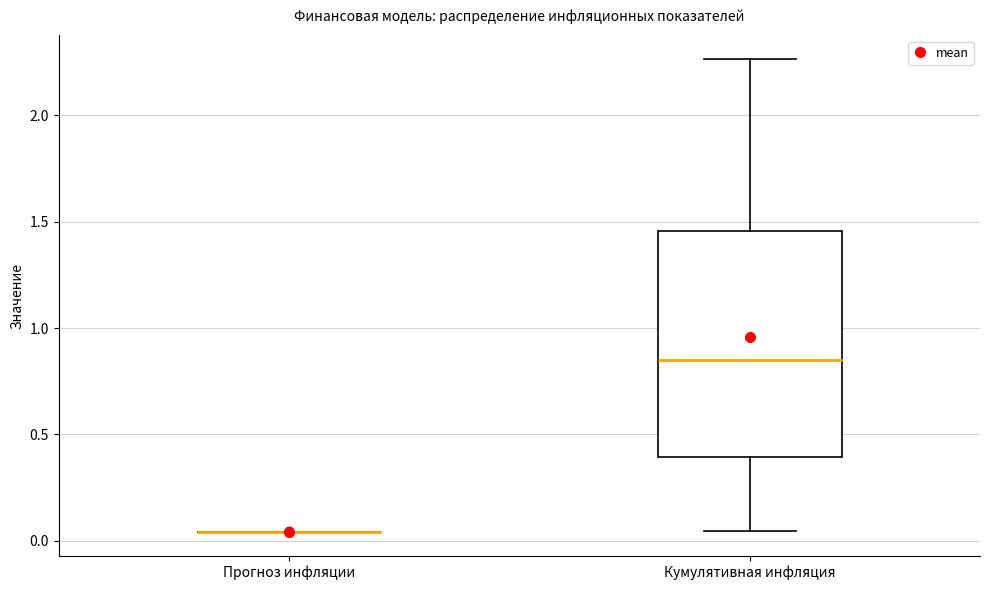

Which box is the tallest, from its lower edge to its upper edge?

Кумулятивная инфляция